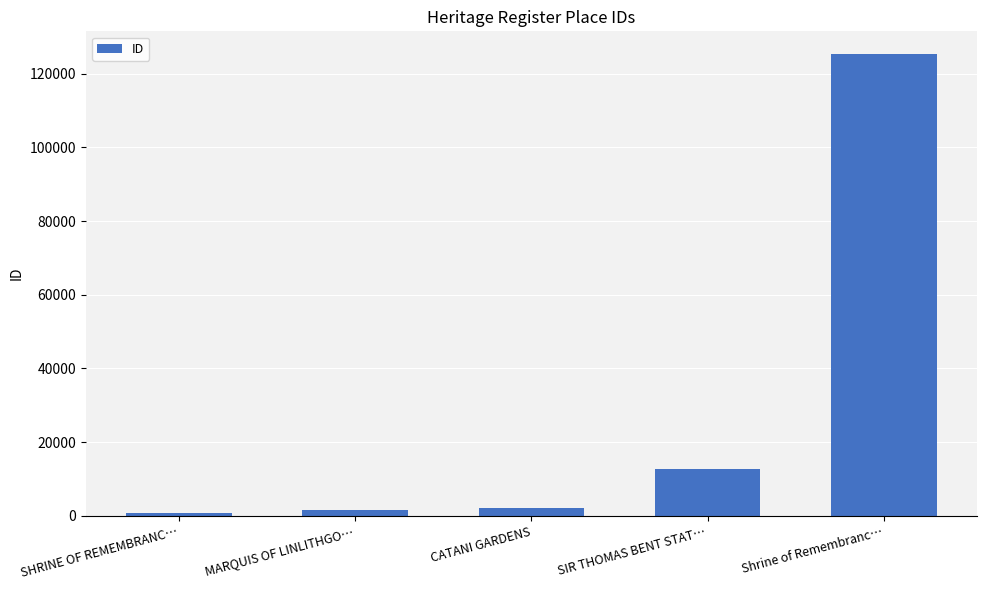

How many data points does each series have?

5